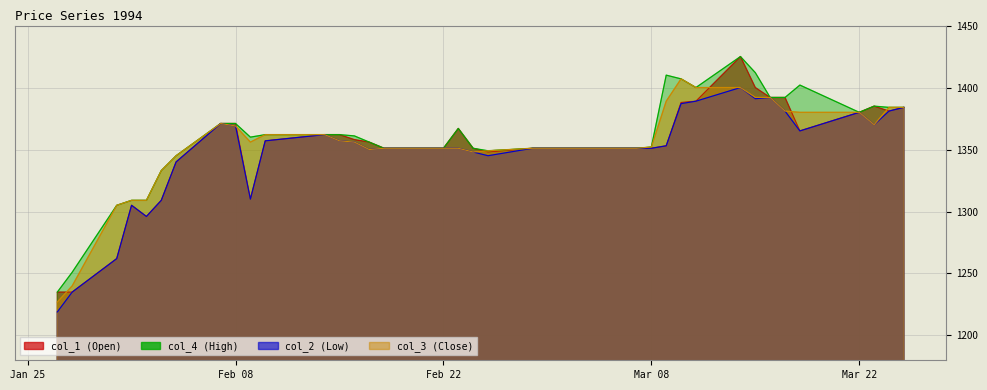

Rank the series by their average value, from highest to lowest.

col_4 (High), col_3 (Close), col_1 (Open), col_2 (Low)